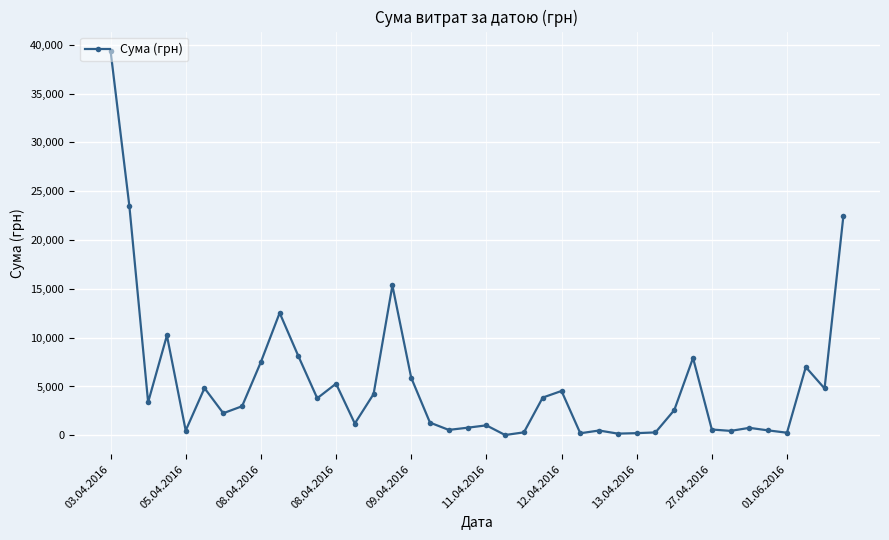

What is the value of the 10th point from the left?

12538.2